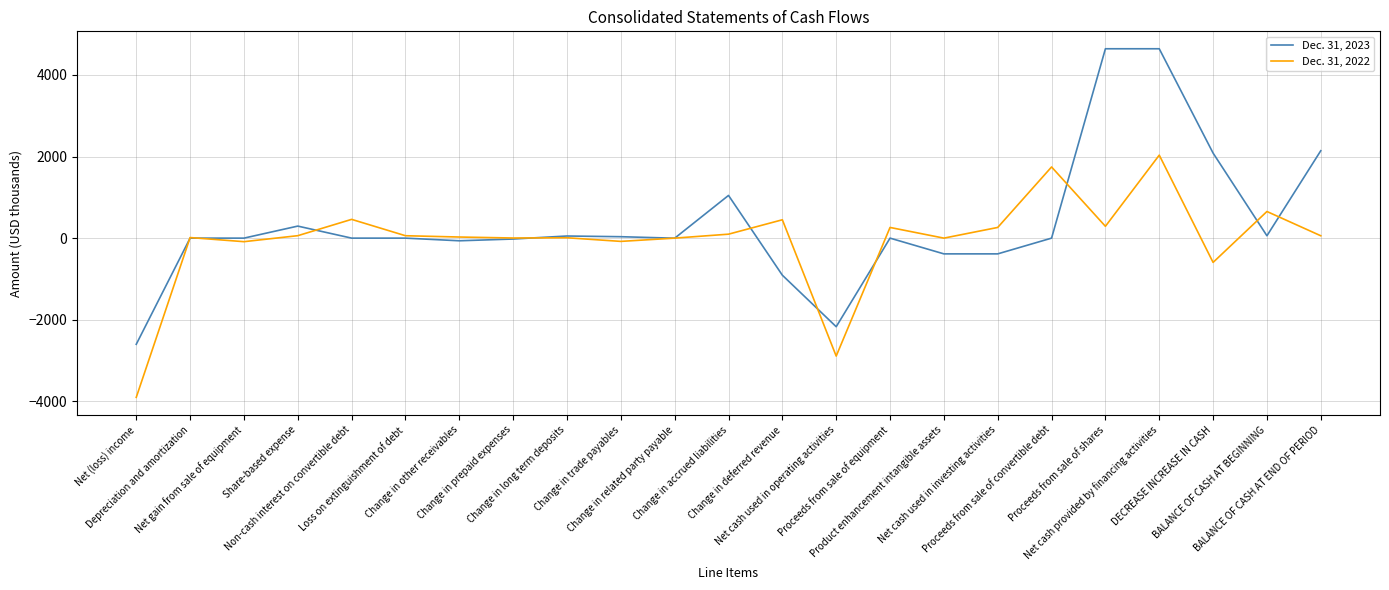

Is it true that Dec. 31, 2022 equals 460 at Non-cash interest on convertible debt?

True